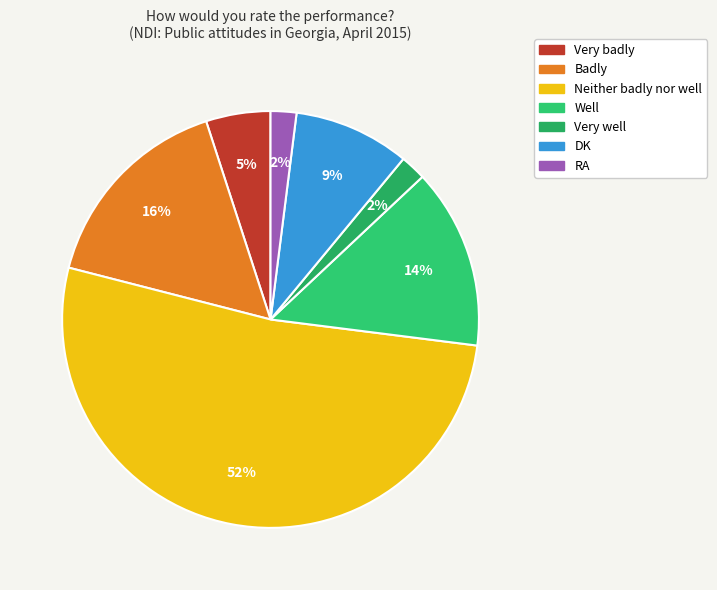

To the nearest percent, what is the average slice percentage?

14%